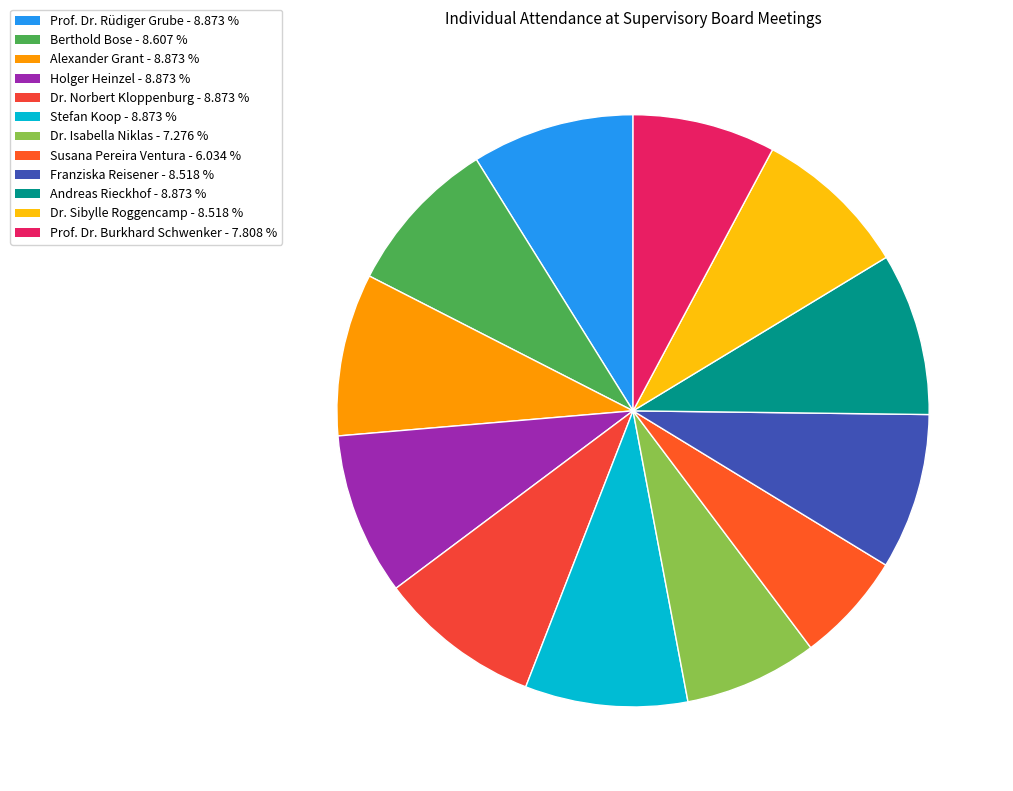

What is the largest slice in the pie chart?

Prof. Dr. Rüdiger Grube